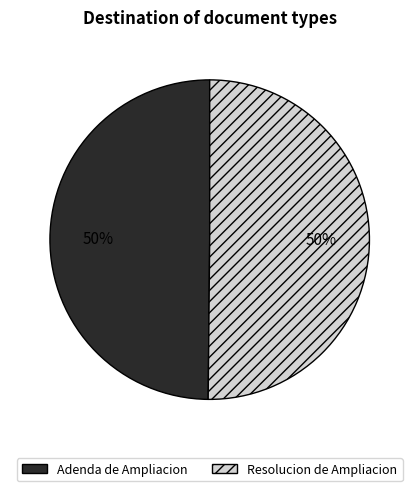

To the nearest percent, what is the average slice percentage?

50%